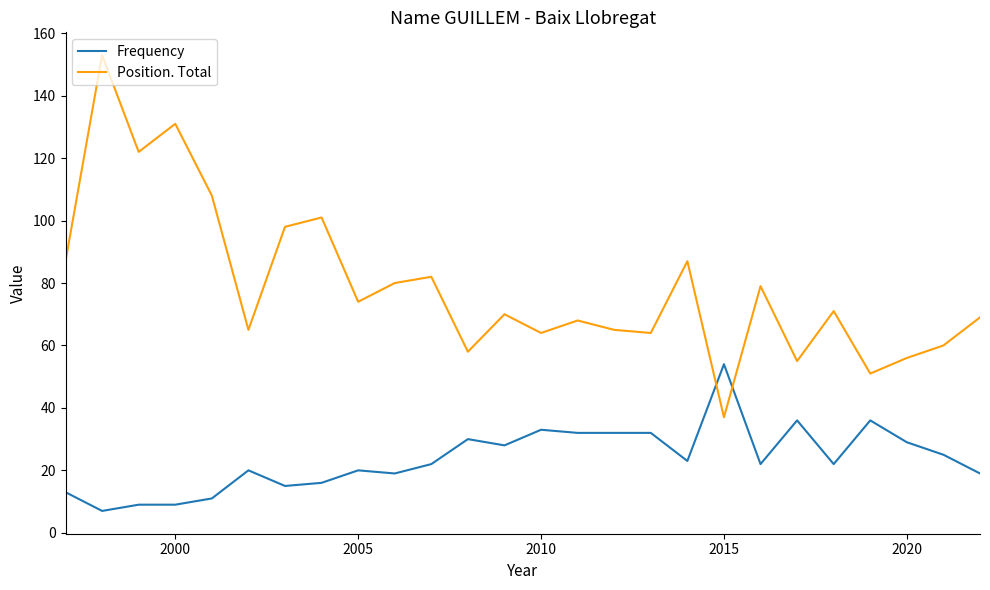

How many times do Position. Total and Frequency cross each other?

2